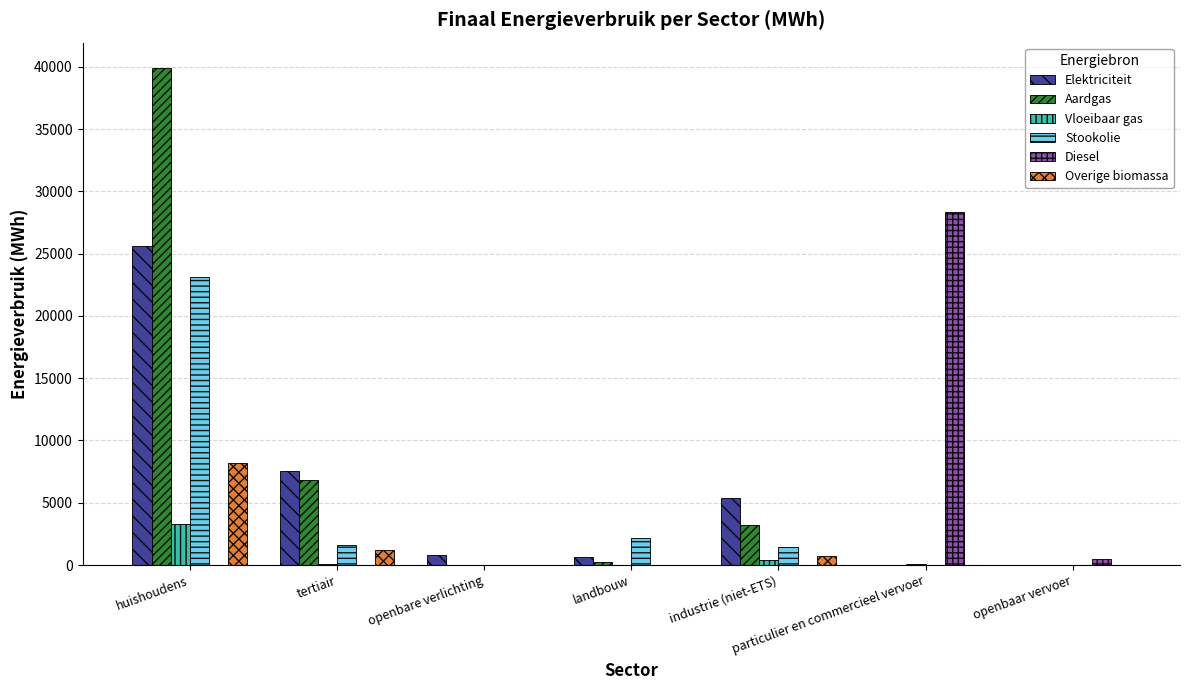

The Vloeibaar gas series shows -1540.7 at openbaar vervoer. True or false?

False